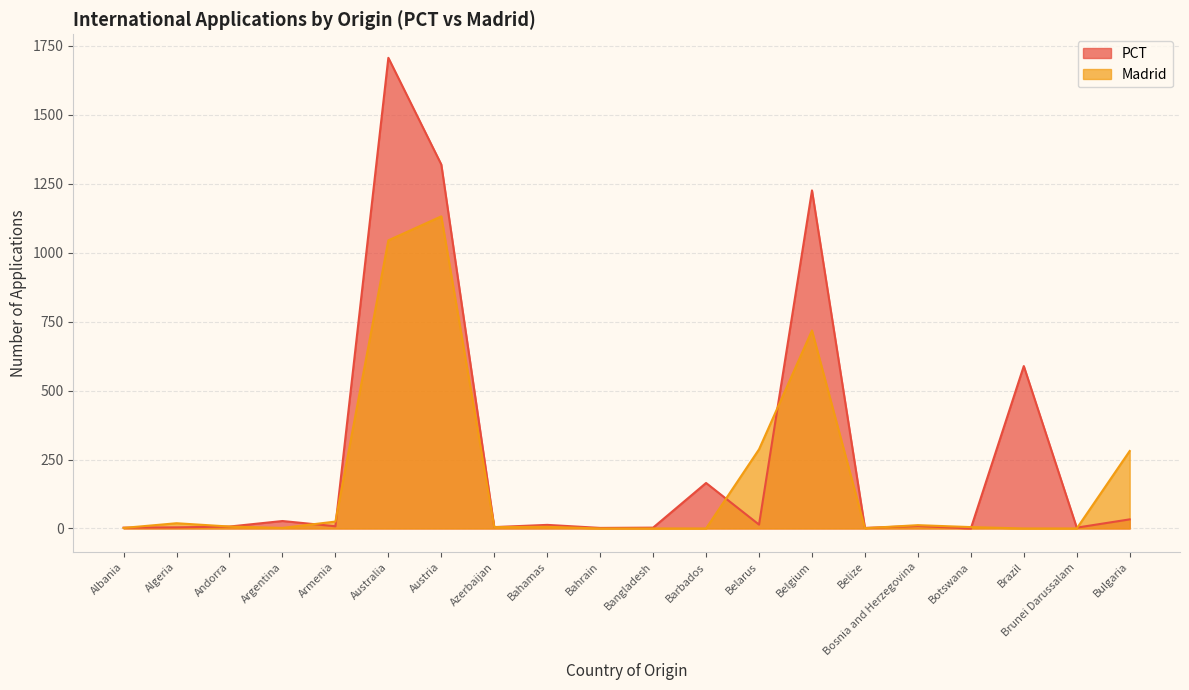

What is the sum of the Madrid values at Barbados and Belize?

1